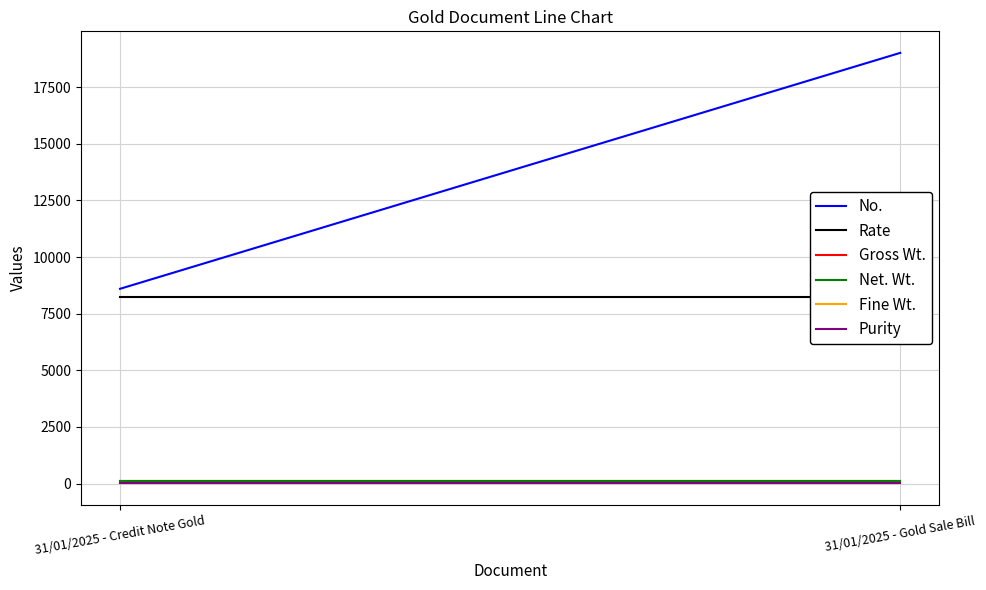

What is the sum of the Net. Wt. values at 31/01/2025 - Gold Sale Bill and 31/01/2025 - Credit Note Gold?

197.4